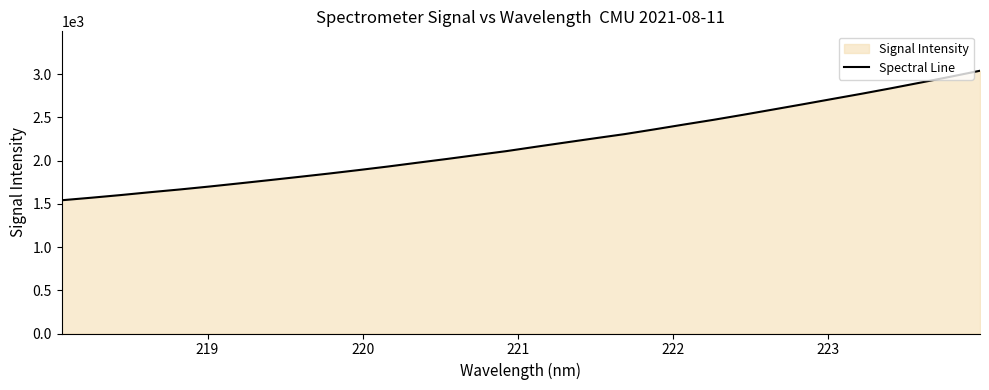

What is the maximum value shown in the chart?

3039.2